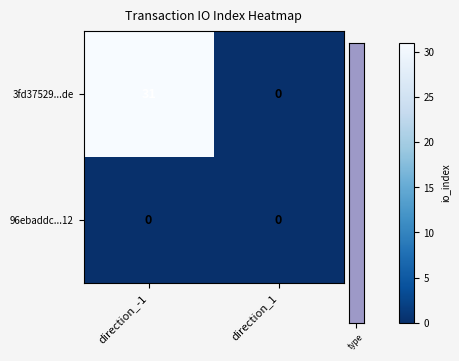

What is the greatest value displayed?

31